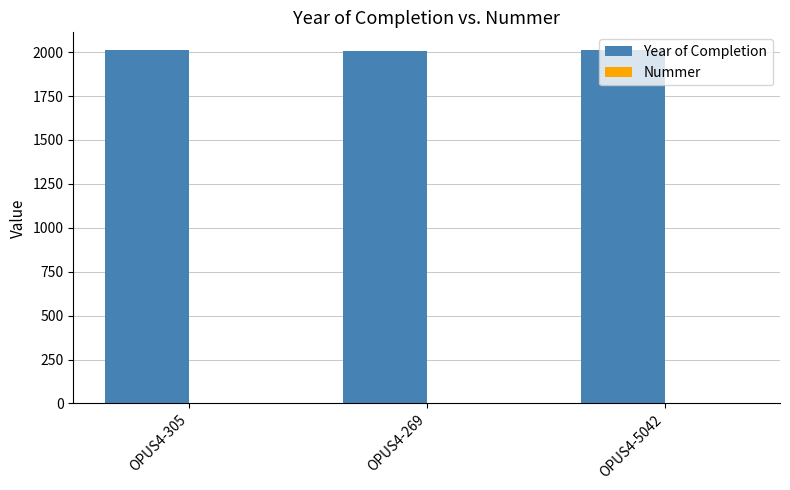

What is the greatest value displayed?

2012